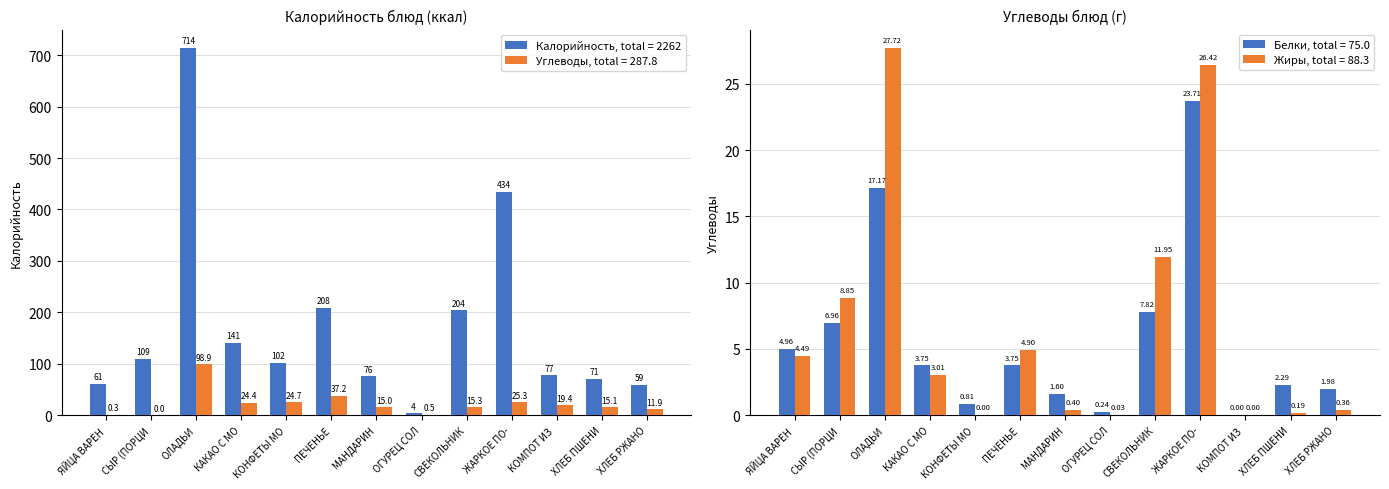

How many positive values does the Углеводы series have?

12